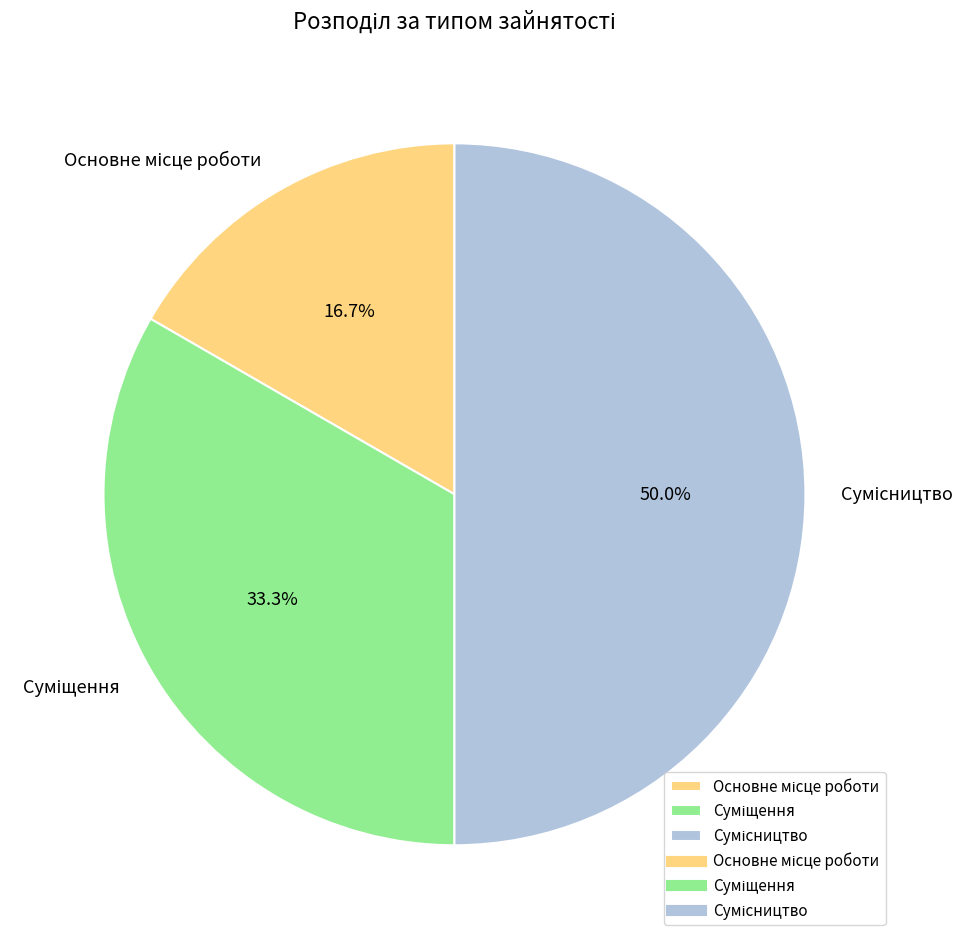

Count the number of slices in the pie.

3